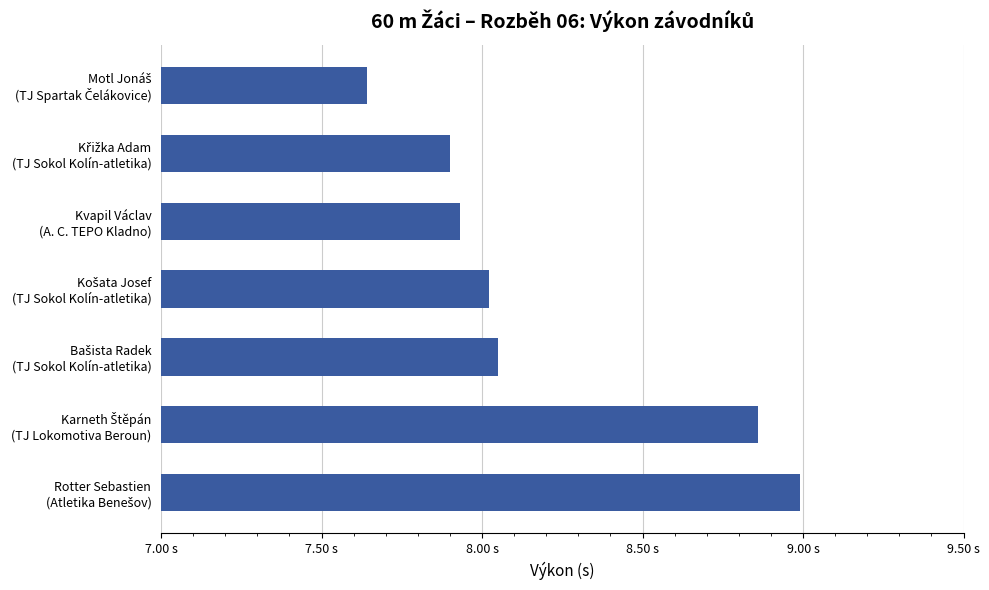

Does the chart contain any negative values?

No